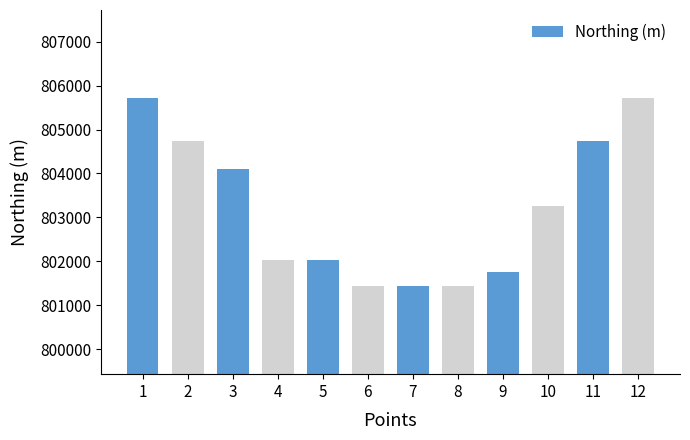

What is the value of the 5th bar from the left?

802029